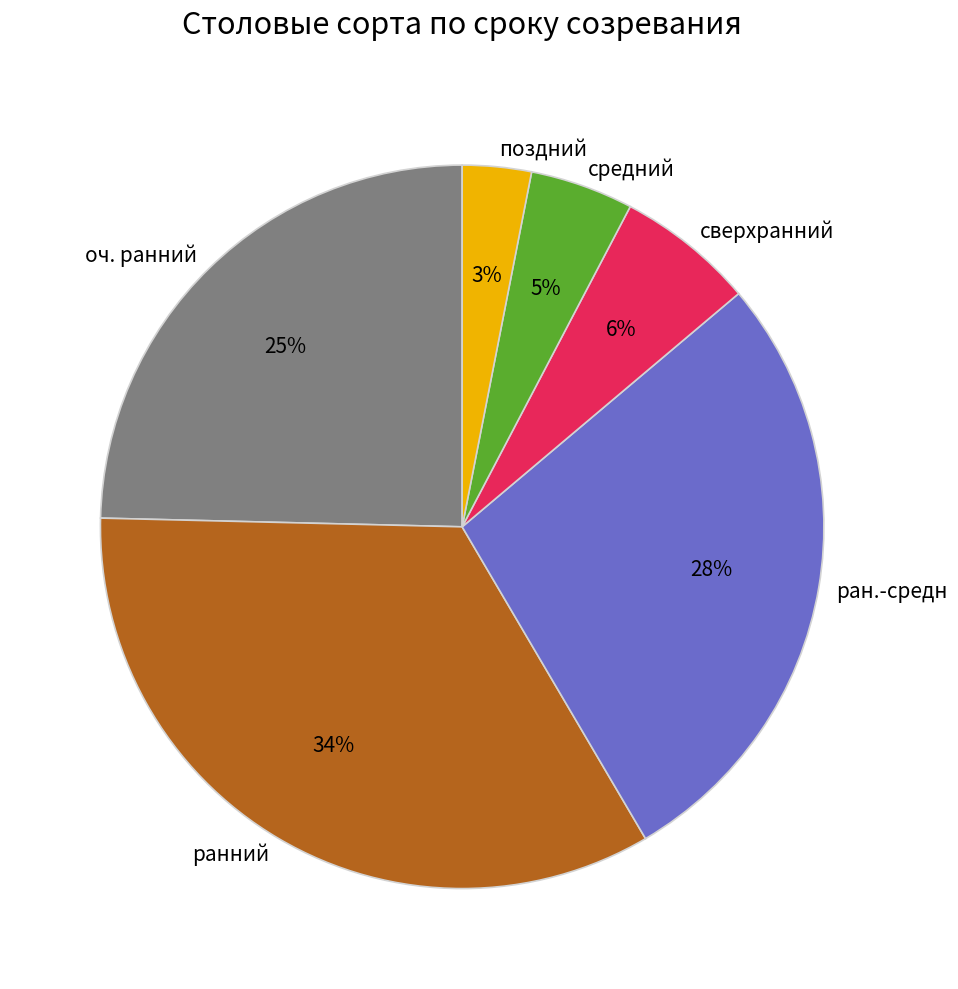

True or false: сверхранний accounts for 13% of the total.

False